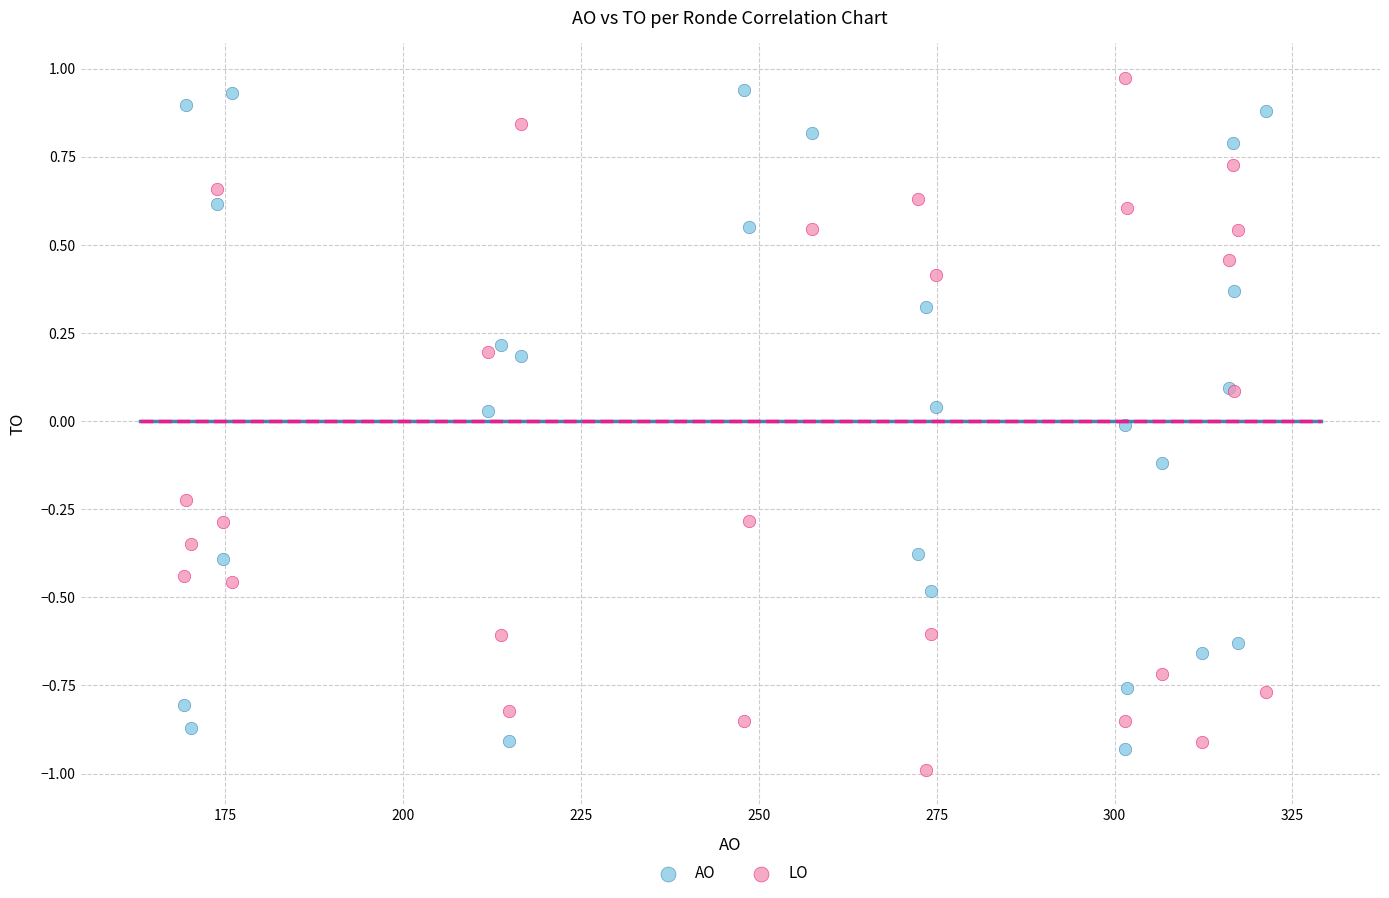

What is the X range (max minus min) for the scatter plot?

152.1